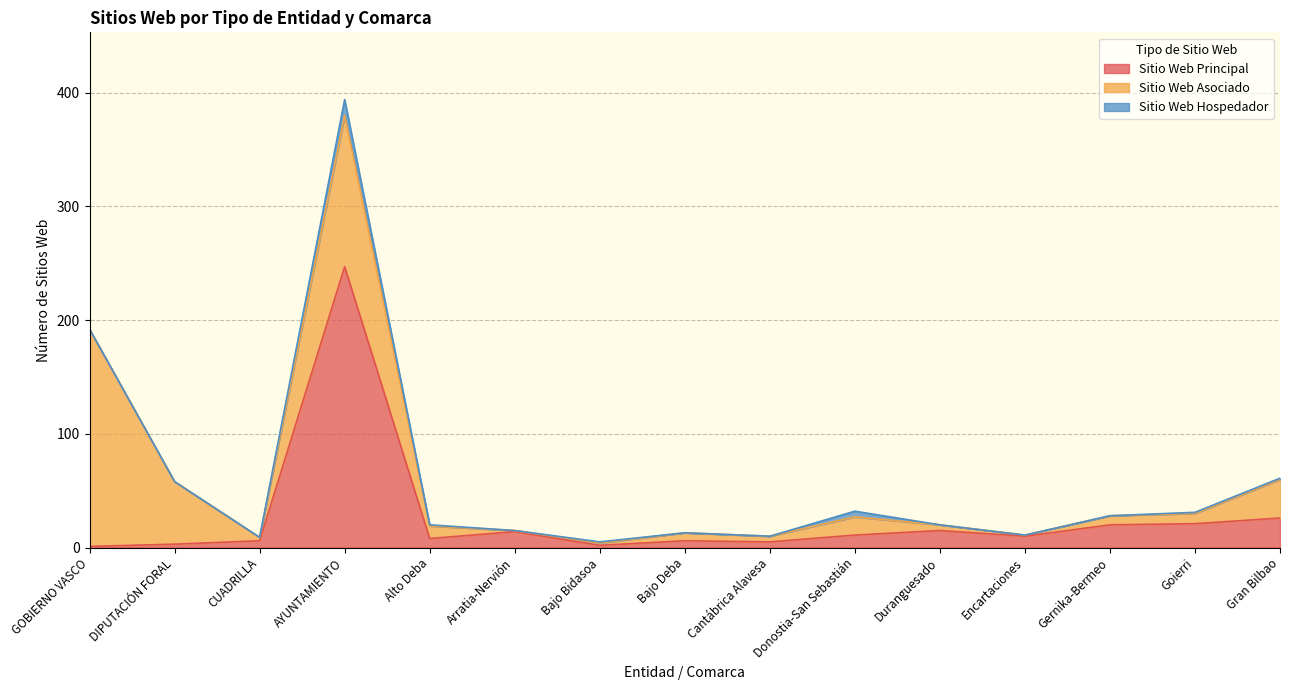

Is it true that Sitio Web Hospedador equals -9 at Gernika-Bermeo?

False